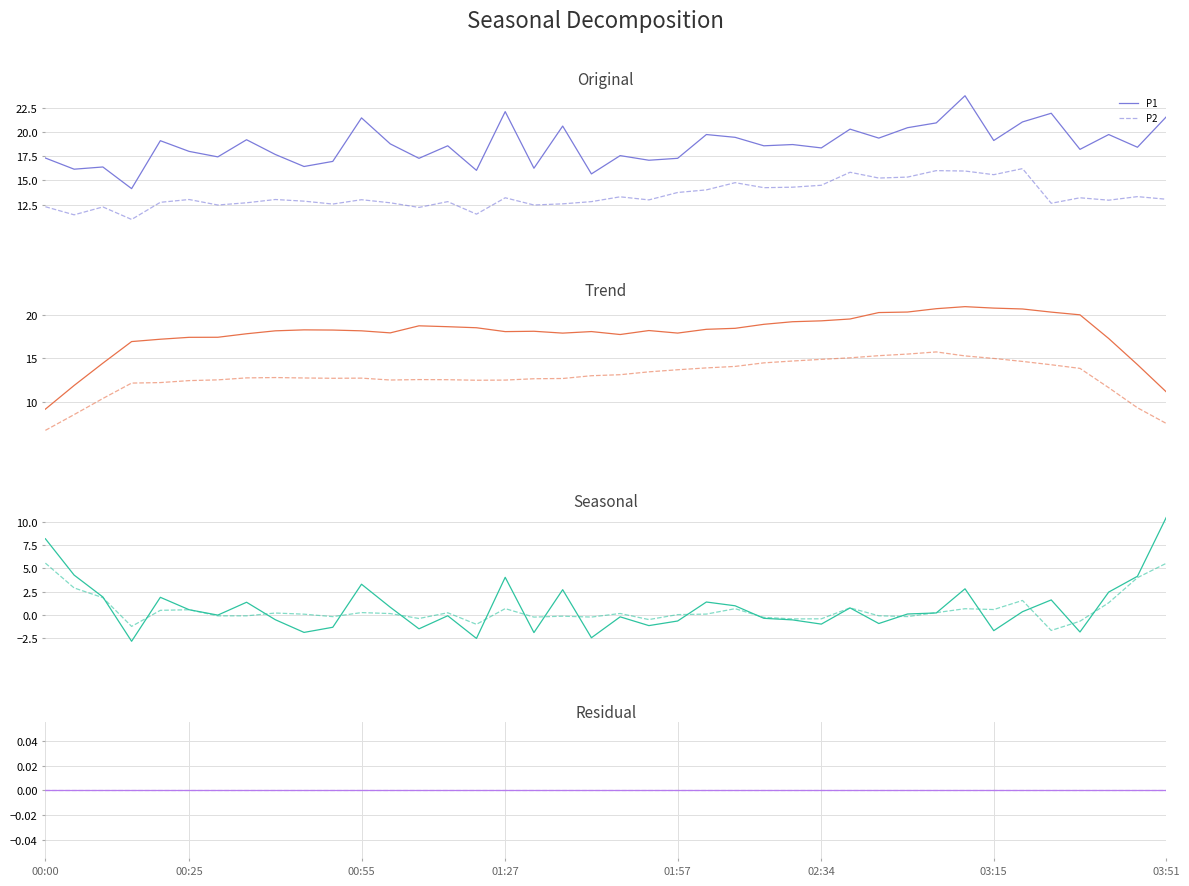

Does the chart have visible grid lines?

Yes